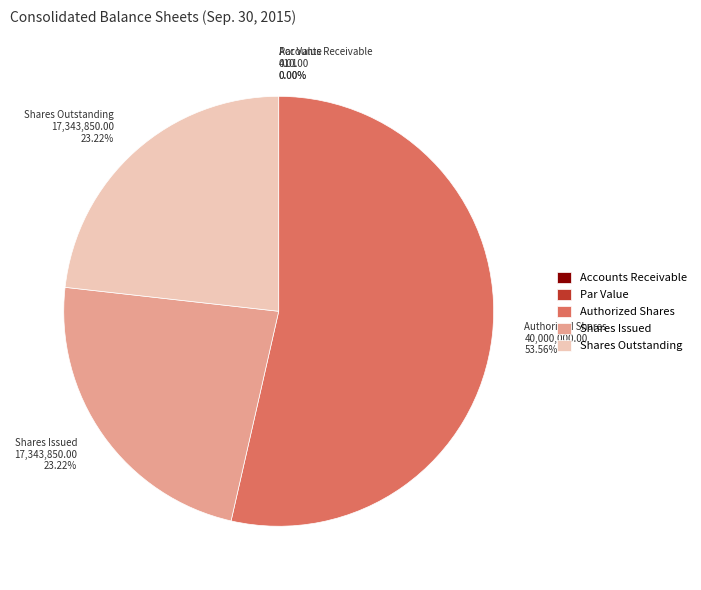

Is Authorized Shares 40,000,000.00 53.56% the majority of the pie?

Yes